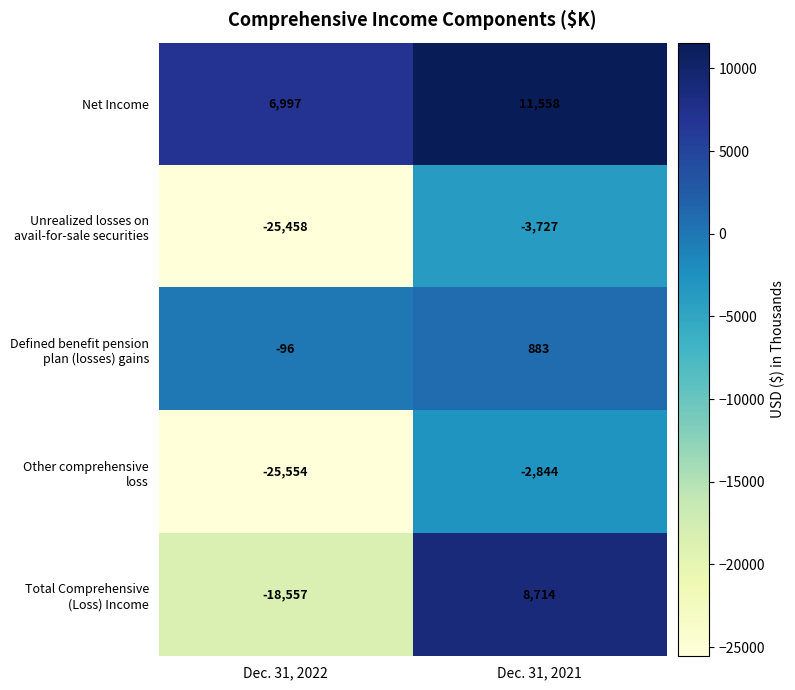

What is the difference between the highest and lowest values at Dec. 31, 2022?

32551